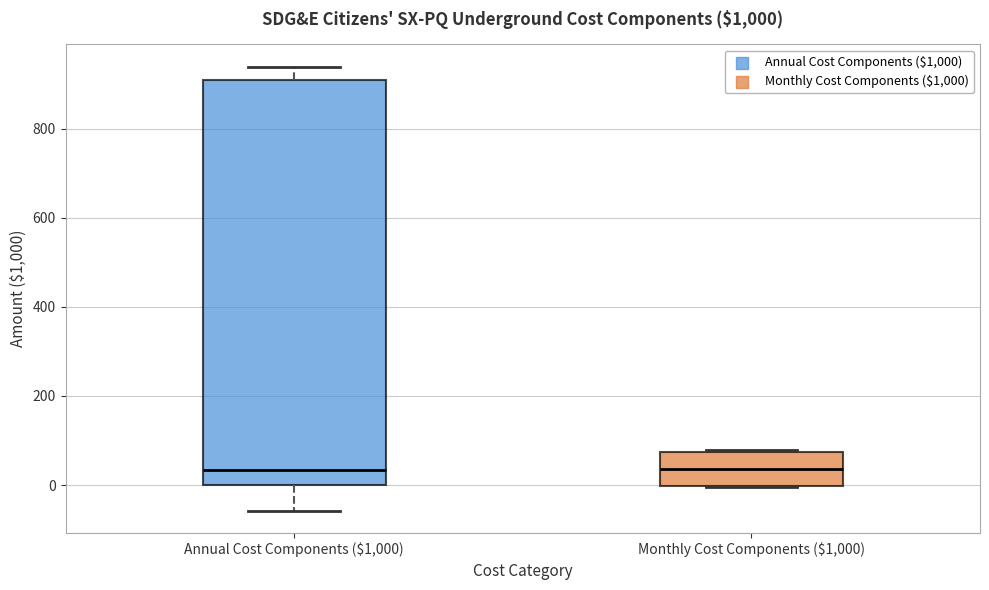

Reading left to right, read every box against the y-axis: the position of its median line, the range the box covers, and the ends of its whiskers. The values are not printed on the chart, so give them approximately, as read against the axis.

Annual Cost Components ($1,000): median 40, box 0 to 900, whiskers -60 to 940
Monthly Cost Components ($1,000): median 40, box 0 to 80, whiskers 0 to 80